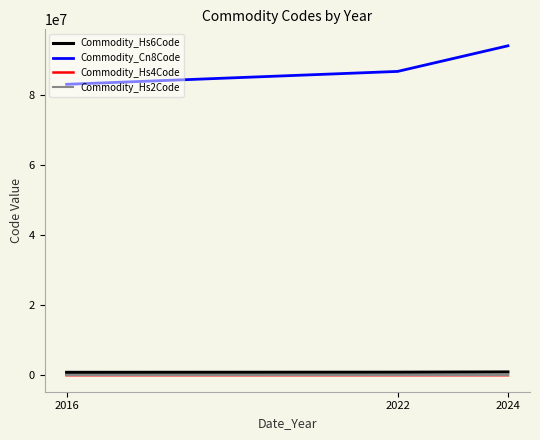

True or false: Commodity_Hs4Code has a value of 8671.7 at 2022.

True